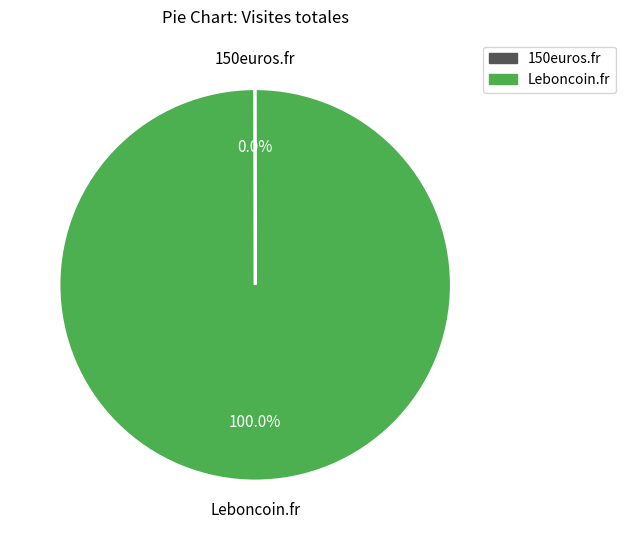

What is the majority slice?

Leboncoin.fr